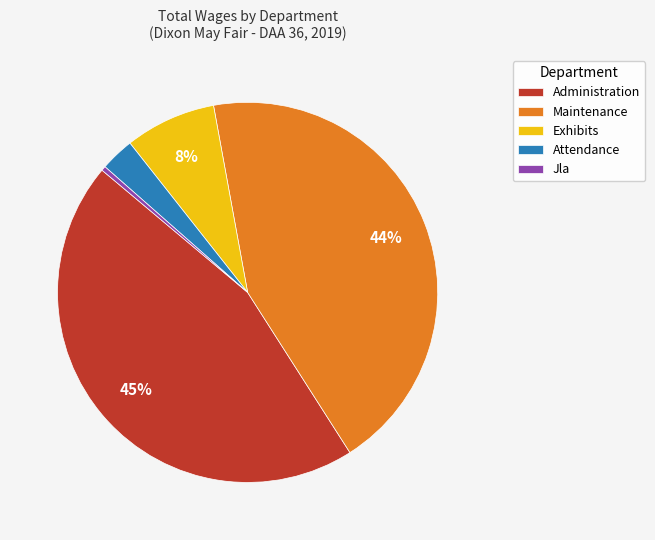

To the nearest percent, what is the difference between the largest and smallest slice percentages?

45%